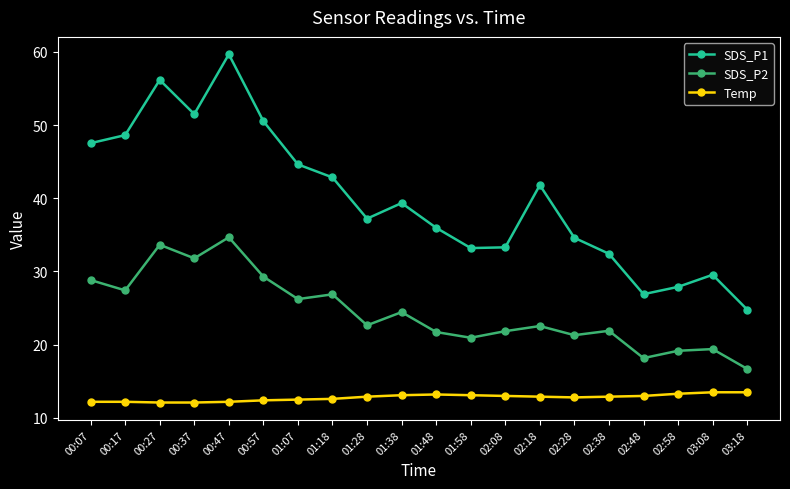

Which series has the largest range (max minus min)?

SDS_P1